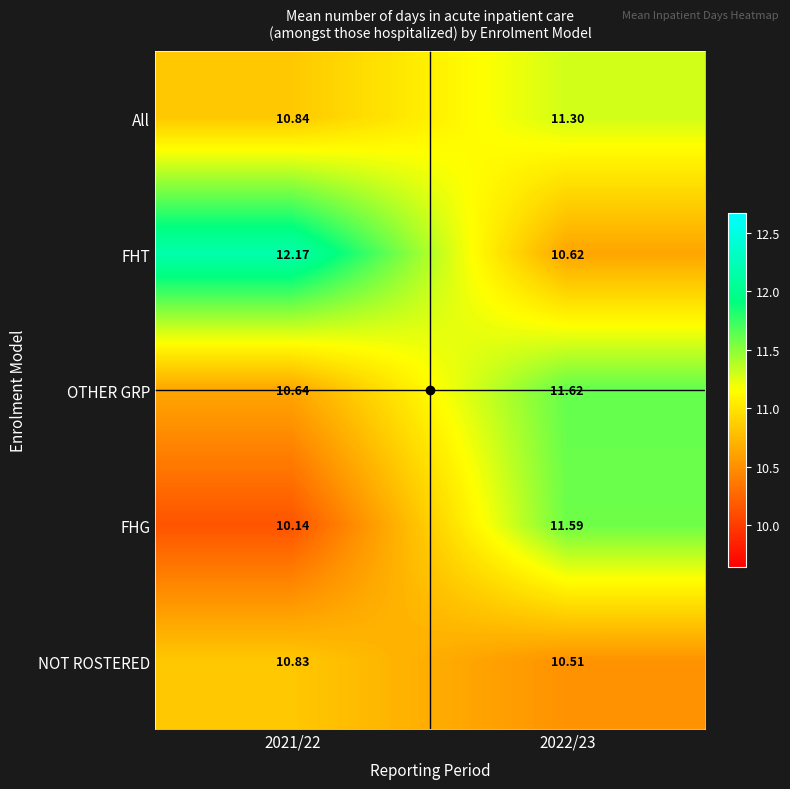

Which series changed the most between 2021/22 and 2022/23?

FHT